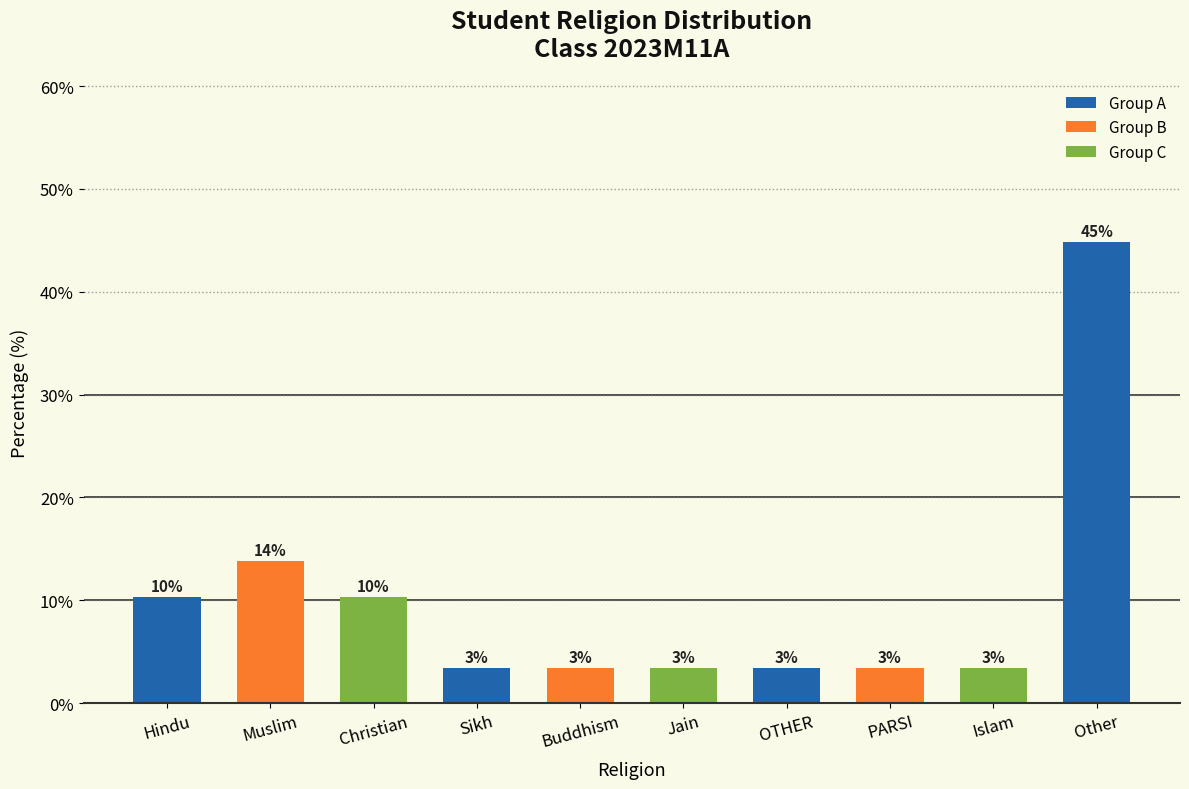

What is the maximum value shown in the chart?

44.8